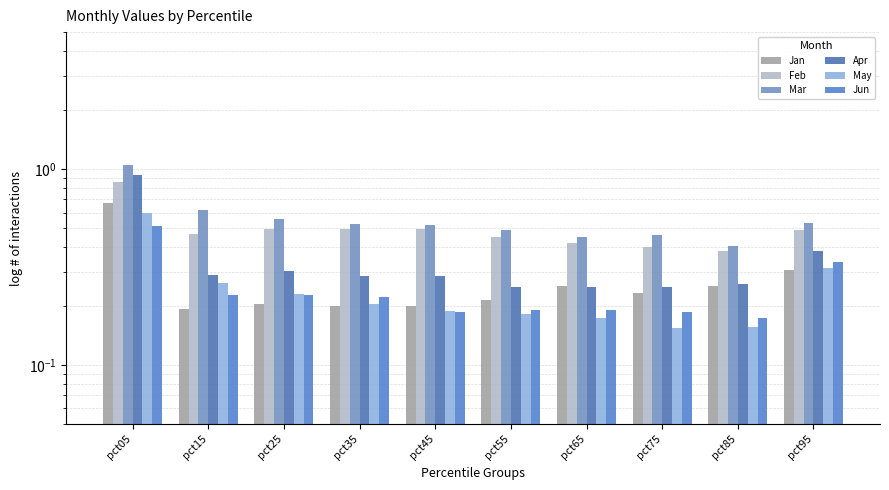

How many groups of bars are there?

10